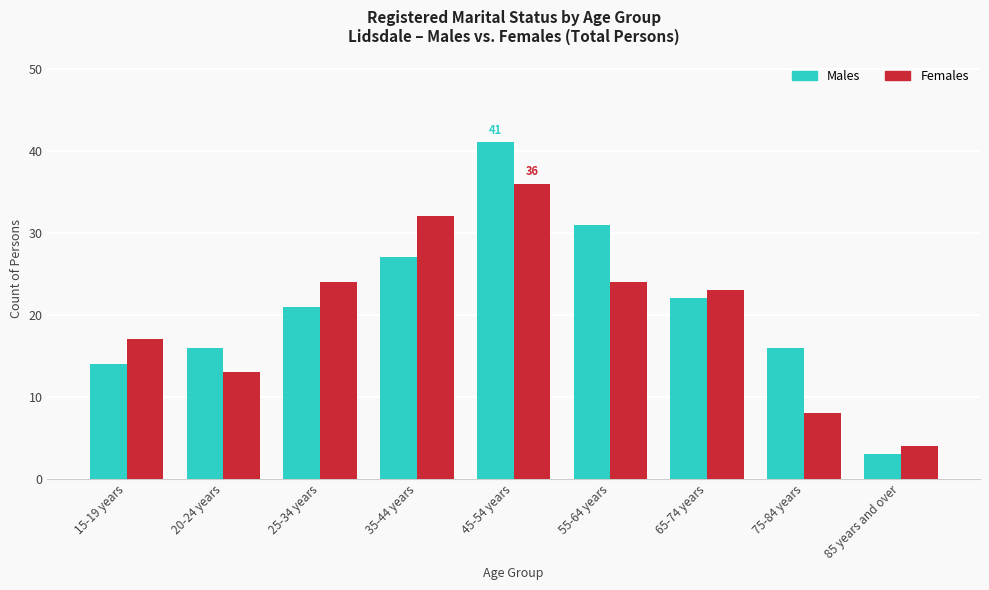

What is the greatest value displayed?

41